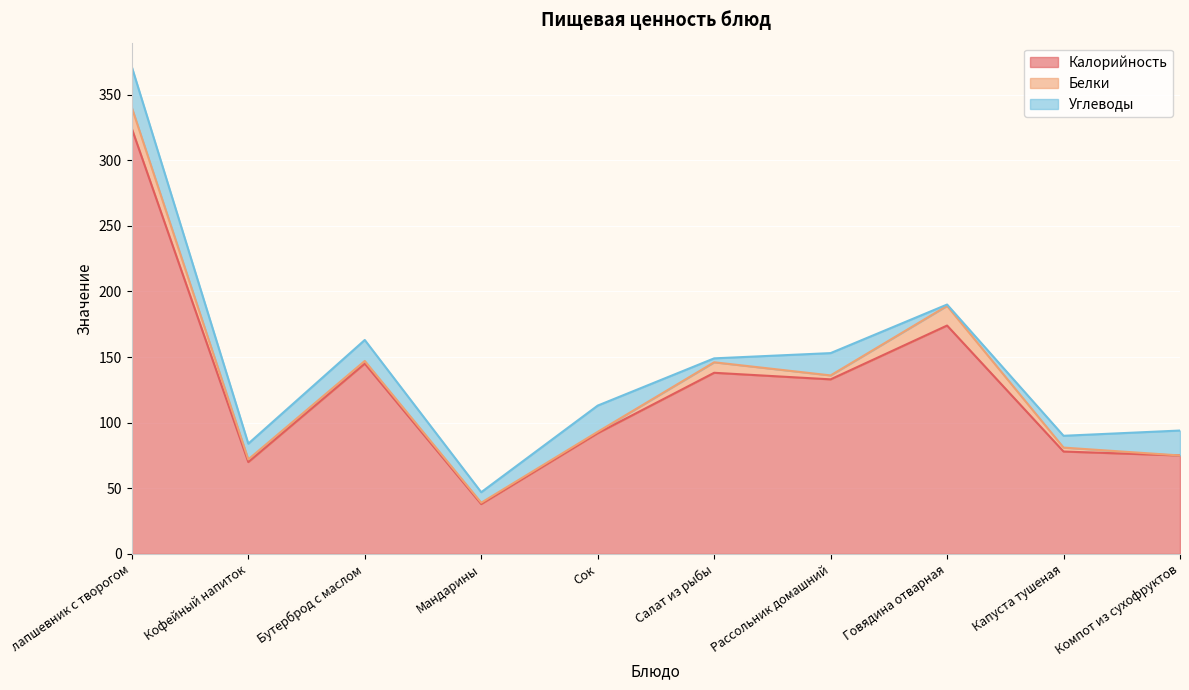

The Калорийность series shows 115 at Кофейный напиток. True or false?

False